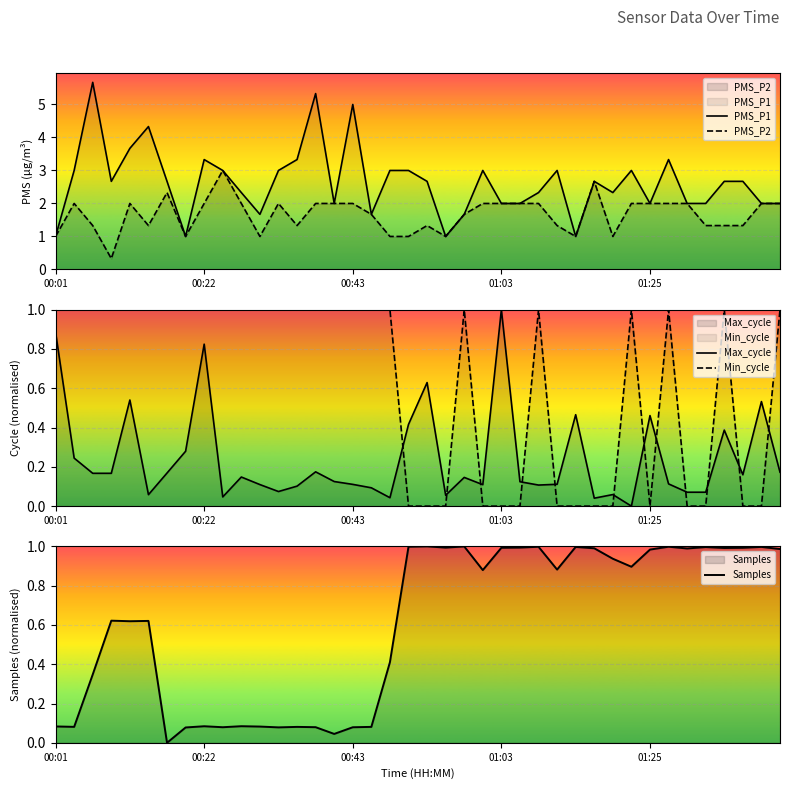

List the series in order of their peak value, highest first.

PMS_P1, PMS_P2, Samples, Max_cycle, Min_cycle